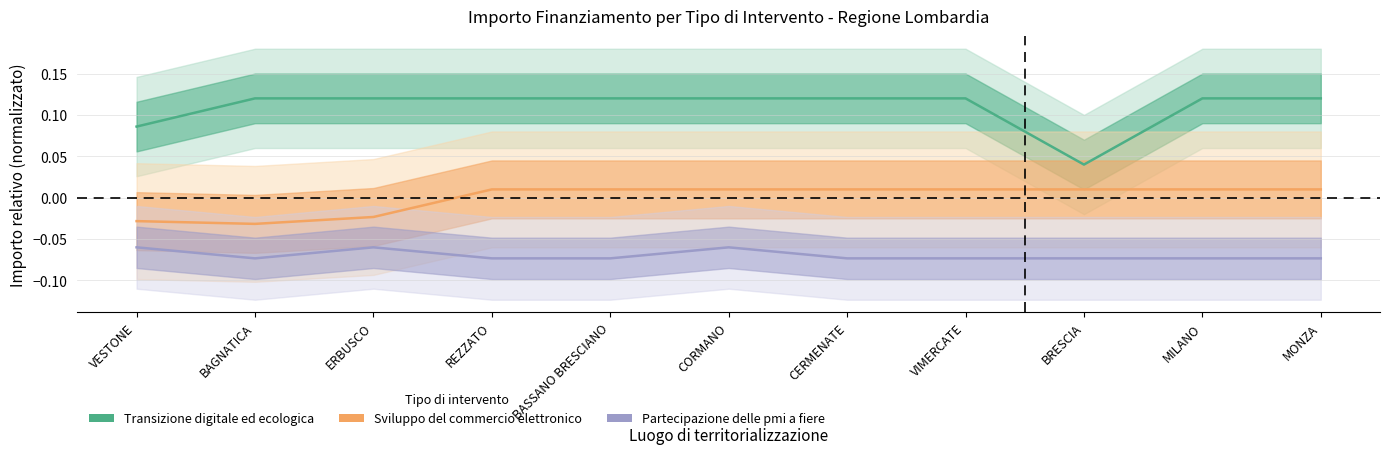

True or false: Sviluppo del commercio elettronico and Transizione digitale ed ecologica intersect in this chart.

False